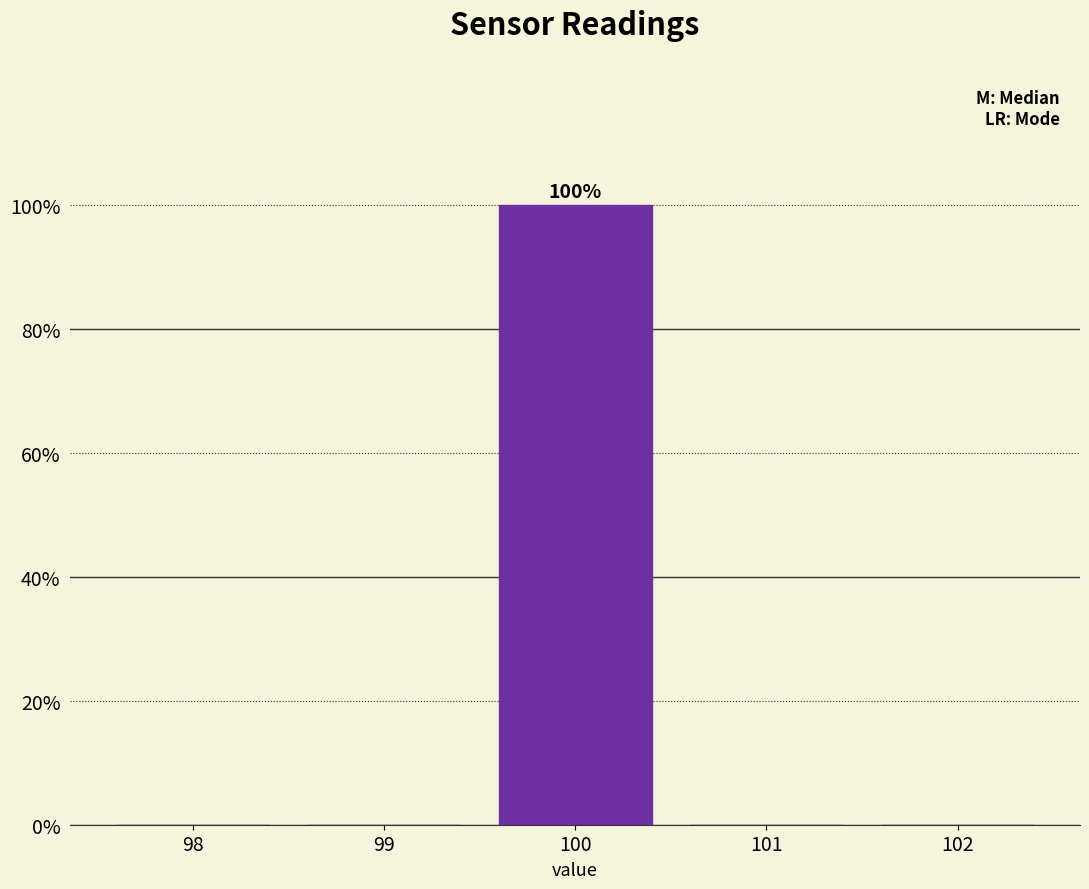

Reading right to left, transcribe all the data shown in this chart.

102=0	101=0	100=100	99=0	98=0